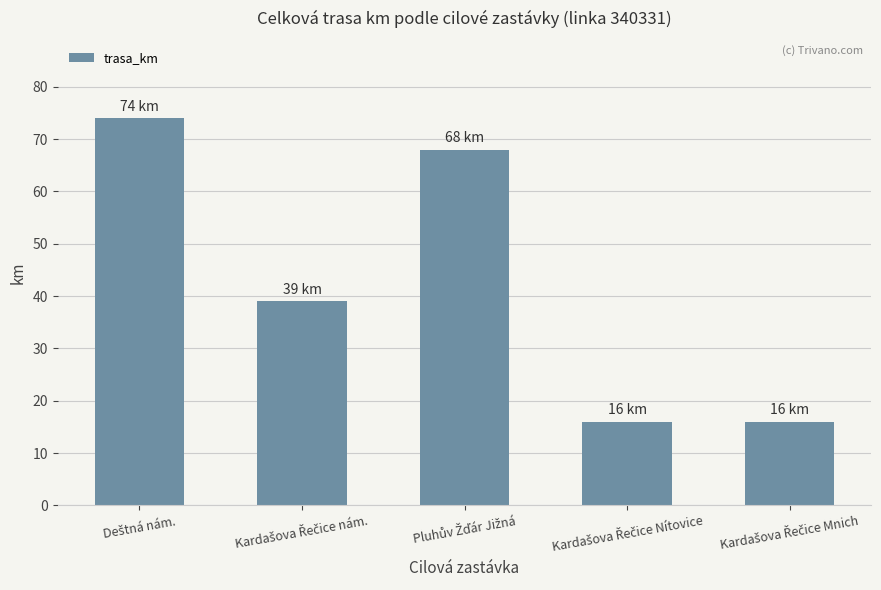

What is the maximum value shown in the chart?

74